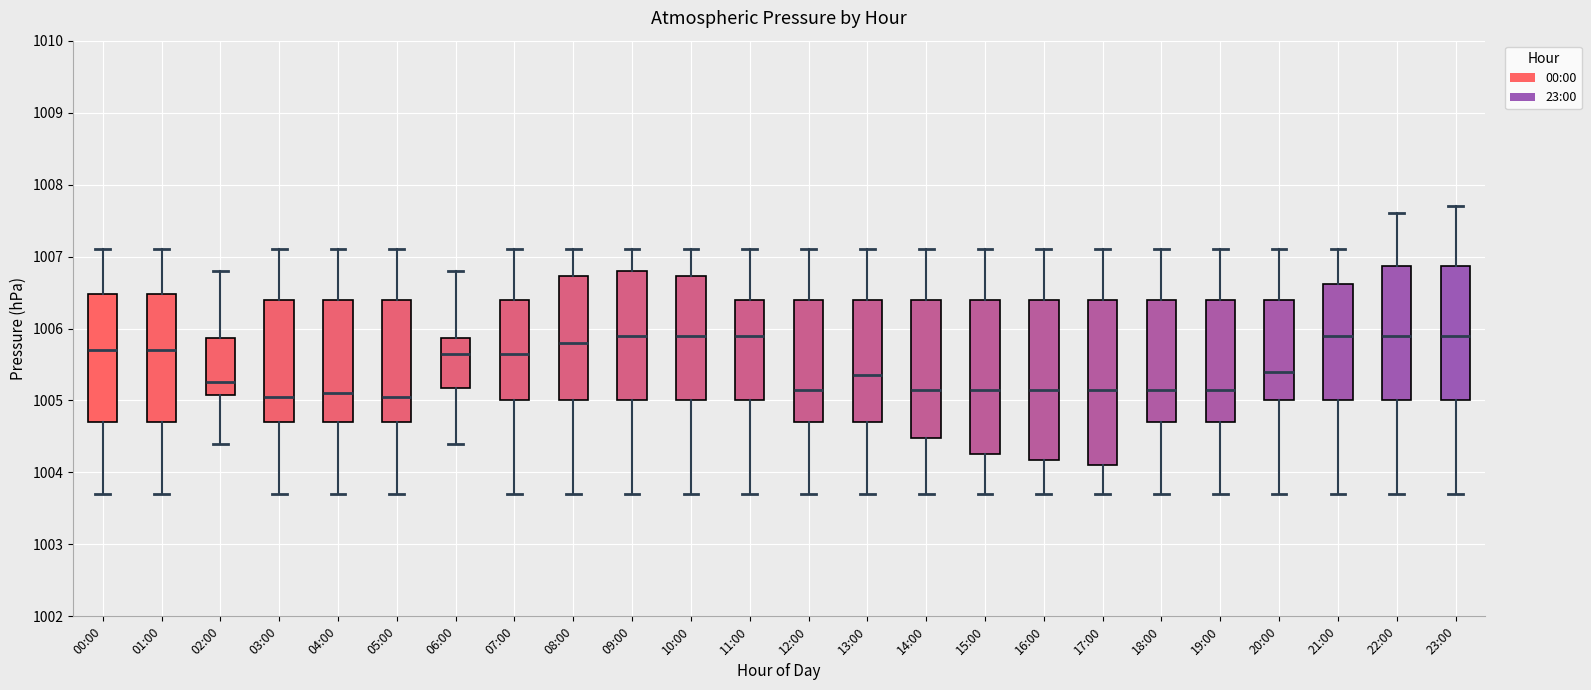

Reading left to right, read every box against the y-axis: the position of its median line, the range the box covers, and the ends of its whiskers. The values are not printed on the chart, so give them approximately, as read against the axis.

00:00: median 1005.7, box 1004.7 to 1006.5, whiskers 1003.7 to 1007.1
01:00: median 1005.7, box 1004.7 to 1006.5, whiskers 1003.7 to 1007.1
02:00: median 1005.3, box 1005.1 to 1005.9, whiskers 1004.4 to 1006.8
03:00: median 1005.1, box 1004.7 to 1006.4, whiskers 1003.7 to 1007.1
04:00: median 1005.1, box 1004.7 to 1006.4, whiskers 1003.7 to 1007.1
05:00: median 1005.1, box 1004.7 to 1006.4, whiskers 1003.7 to 1007.1
06:00: median 1005.7, box 1005.2 to 1005.9, whiskers 1004.4 to 1006.8
07:00: median 1005.7, box 1005.0 to 1006.4, whiskers 1003.7 to 1007.1
08:00: median 1005.8, box 1005.0 to 1006.7, whiskers 1003.7 to 1007.1
09:00: median 1005.9, box 1005.0 to 1006.8, whiskers 1003.7 to 1007.1
10:00: median 1005.9, box 1005.0 to 1006.7, whiskers 1003.7 to 1007.1
11:00: median 1005.9, box 1005.0 to 1006.4, whiskers 1003.7 to 1007.1
12:00: median 1005.2, box 1004.7 to 1006.4, whiskers 1003.7 to 1007.1
13:00: median 1005.4, box 1004.7 to 1006.4, whiskers 1003.7 to 1007.1
14:00: median 1005.2, box 1004.5 to 1006.4, whiskers 1003.7 to 1007.1
15:00: median 1005.2, box 1004.3 to 1006.4, whiskers 1003.7 to 1007.1
16:00: median 1005.2, box 1004.2 to 1006.4, whiskers 1003.7 to 1007.1
17:00: median 1005.2, box 1004.1 to 1006.4, whiskers 1003.7 to 1007.1
18:00: median 1005.2, box 1004.7 to 1006.4, whiskers 1003.7 to 1007.1
19:00: median 1005.2, box 1004.7 to 1006.4, whiskers 1003.7 to 1007.1
20:00: median 1005.4, box 1005.0 to 1006.4, whiskers 1003.7 to 1007.1
21:00: median 1005.9, box 1005.0 to 1006.6, whiskers 1003.7 to 1007.1
22:00: median 1005.9, box 1005.0 to 1006.9, whiskers 1003.7 to 1007.6
23:00: median 1005.9, box 1005.0 to 1006.9, whiskers 1003.7 to 1007.7